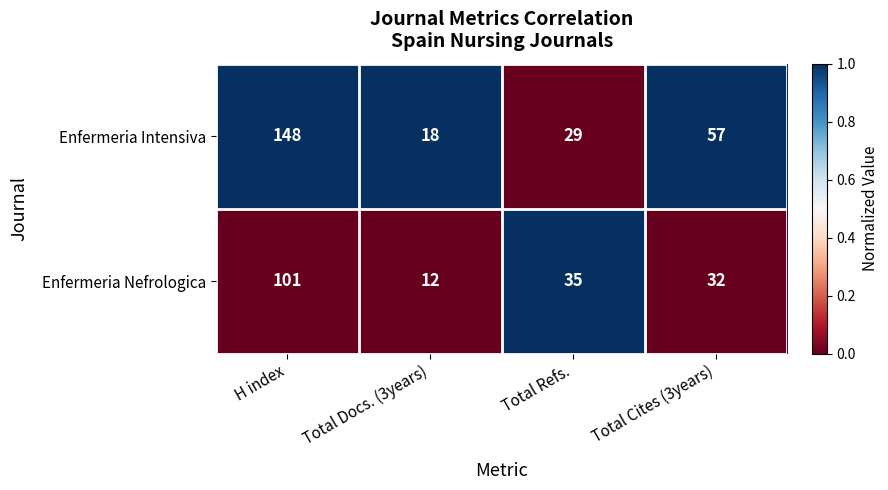

Which series has the widest spread of values?

Enfermeria Intensiva